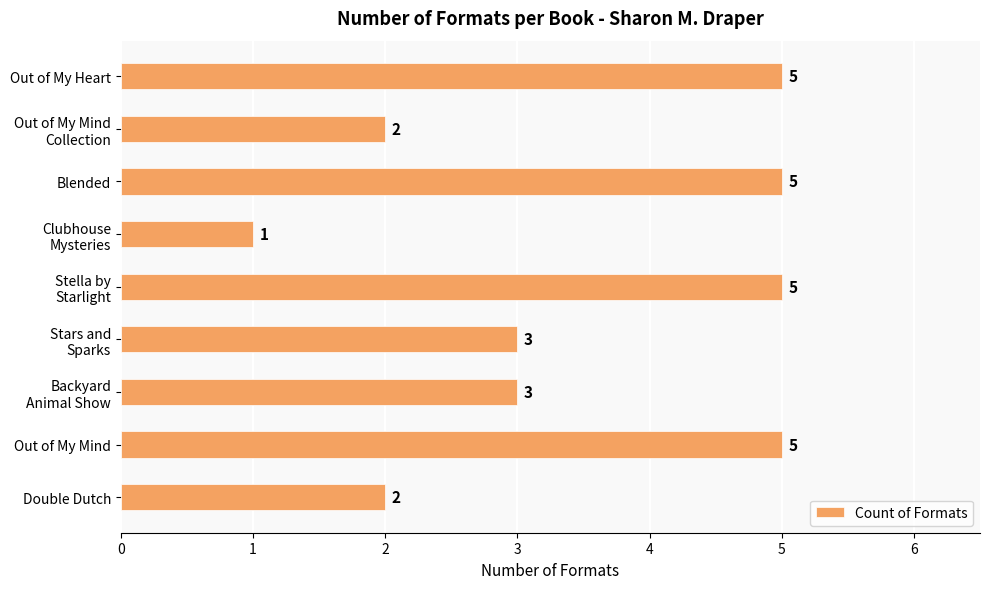

What is the difference between the maximum and minimum values?

4